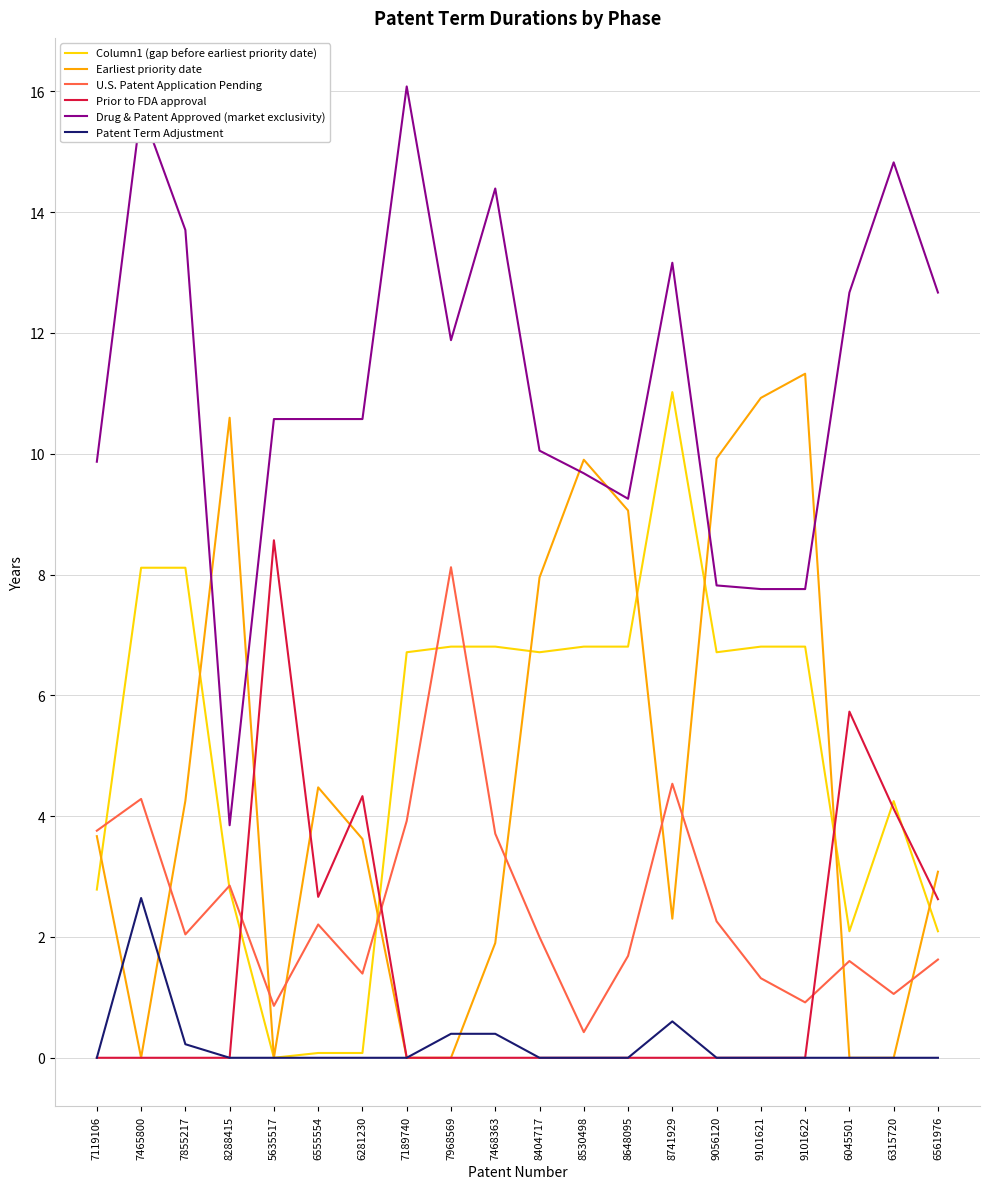

At which label does U.S. Patent Application Pending reach its minimum?

8530498